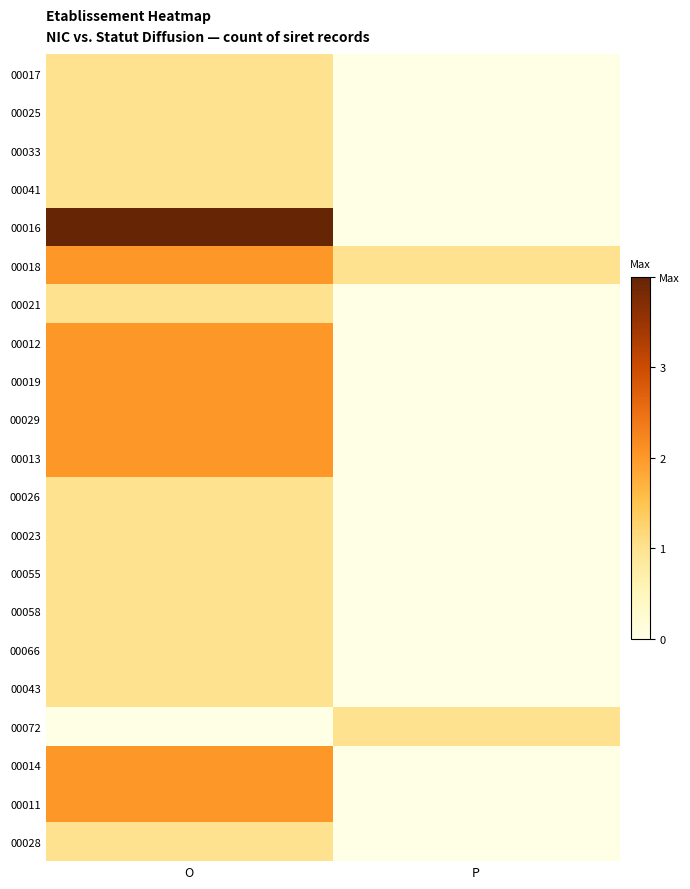

Which category has the highest value across all series?

O